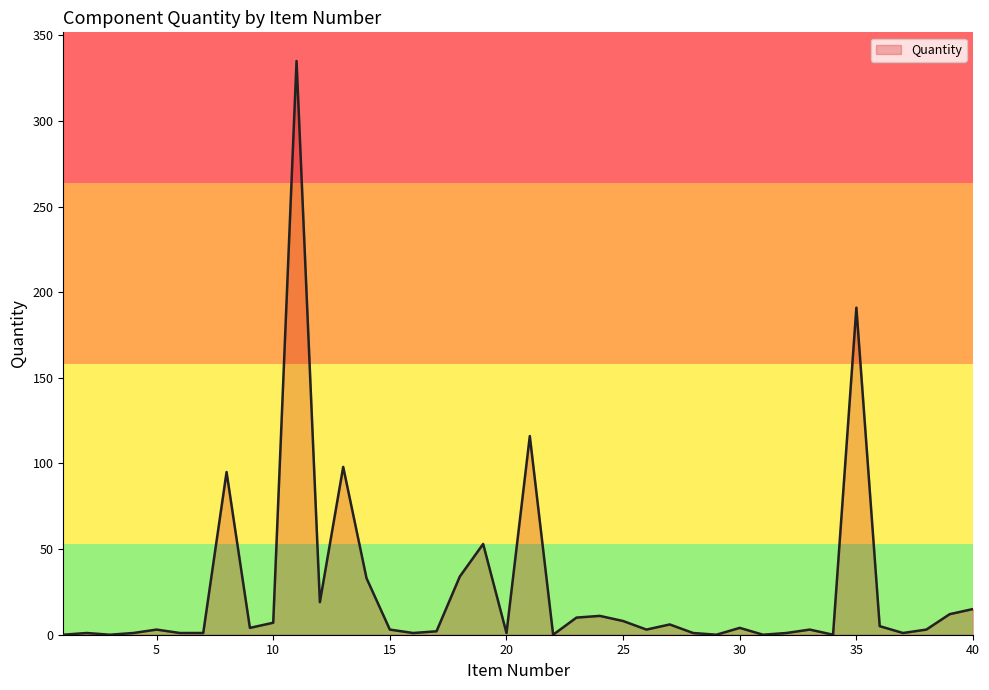

What is the difference between the maximum and minimum values?

335